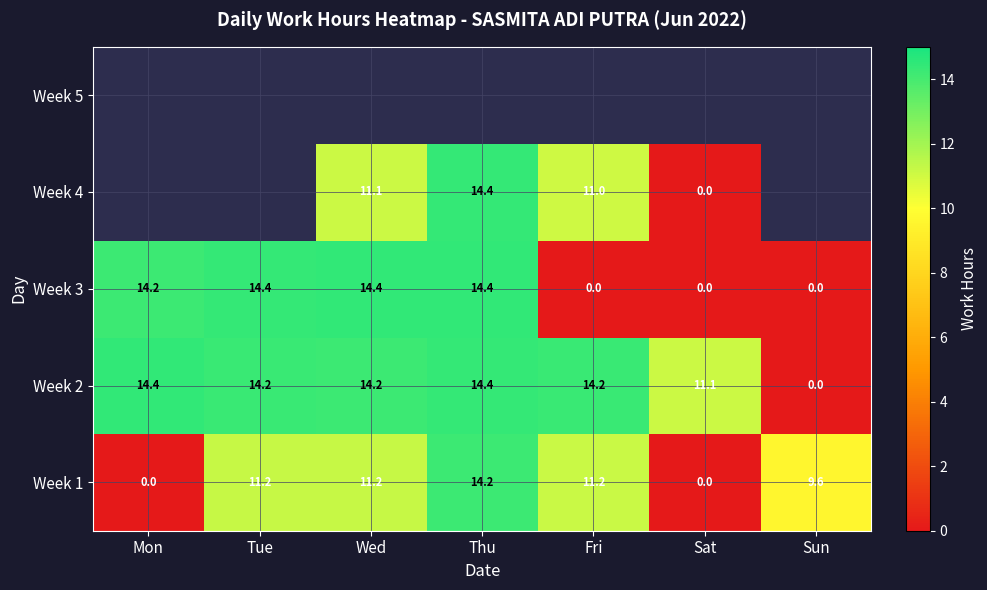

What is the spread (max minus min) of values at Mon?

14.4